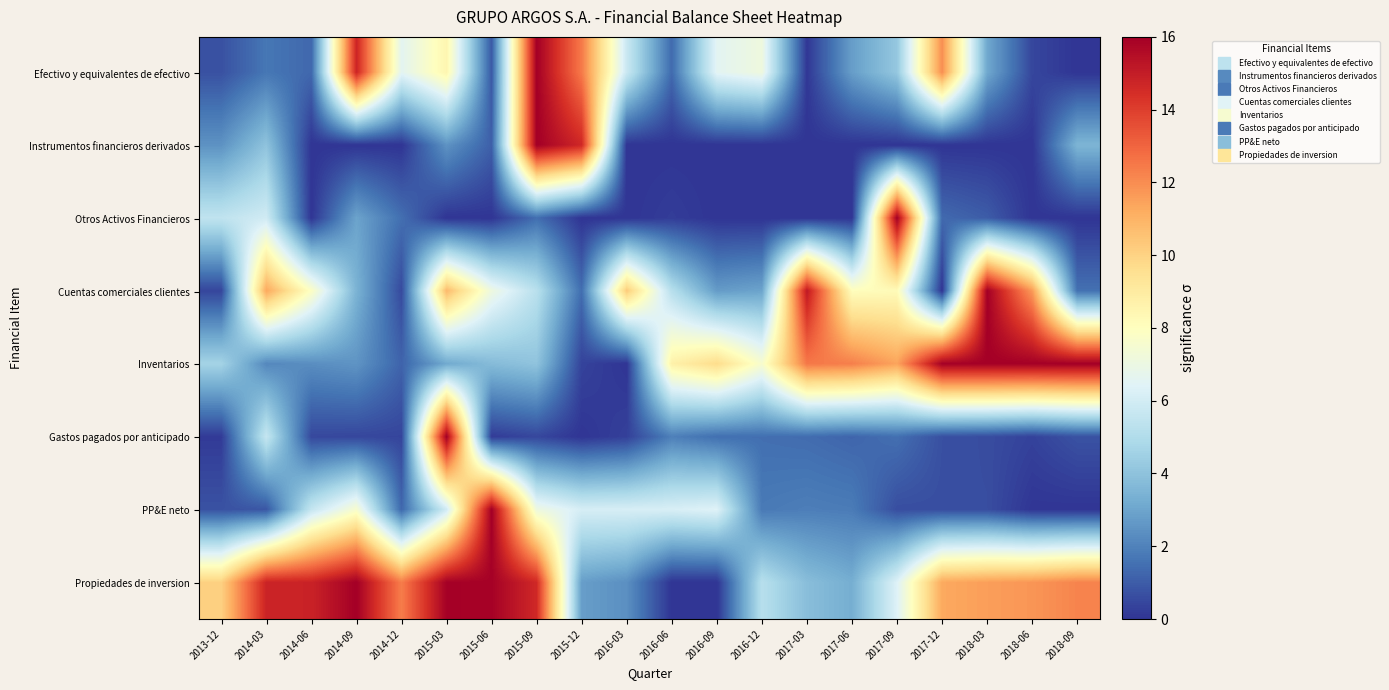

Reading left to right, list all the values displayed in this chart.

Efectivo y equivalentes de efectivo: 2013-12=0.7	2014-03=1.7	2014-06=1.3	2014-09=14.8	2014-12=6.6	2015-03=8.5	2015-06=0.9	2015-09=16.0	2015-12=12.5	2016-03=5.7	2016-06=1.4	2016-09=6.6	2016-12=7.1	2017-03=0.1	2017-06=2.8	2017-09=4.2	2017-12=12.0	2018-03=3.1	2018-06=0.5	2018-09=0.0
Instrumentos financieros derivados: 2013-12=2.5	2014-03=4.0	2014-06=0.0	2014-09=0.0	2014-12=0.0	2015-03=2.5	2015-06=1.1	2015-09=16.0	2015-12=14.7	2016-03=0.0	2016-06=0.0	2016-09=0.0	2016-12=0.0	2017-03=0.0	2017-06=0.0	2017-09=0.0	2017-12=0.0	2018-03=0.0	2018-06=0.0	2018-09=3.5
Otros Activos Financieros: 2013-12=5.5	2014-03=5.9	2014-06=0.0	2014-09=3.0	2014-12=1.5	2015-03=0.0	2015-06=0.0	2015-09=1.5	2015-12=0.0	2016-03=0.0	2016-06=0.2	2016-09=0.0	2016-12=0.0	2017-03=0.0	2017-06=0.0	2017-09=16.0	2017-12=1.3	2018-03=1.0	2018-06=0.0	2018-09=0.0
Cuentas comerciales clientes: 2013-12=0.4	2014-03=11.3	2014-06=7.9	2014-09=3.4	2014-12=0.5	2015-03=10.8	2015-06=7.1	2015-09=5.3	2015-12=1.4	2016-03=10.3	2016-06=5.2	2016-09=2.7	2016-12=3.0	2017-03=15.1	2017-06=8.1	2017-09=8.2	2017-12=0.0	2018-03=16.0	2018-06=11.7	2018-09=1.5
Inventarios: 2013-12=4.6	2014-03=2.2	2014-06=2.3	2014-09=2.5	2014-12=1.2	2015-03=3.1	2015-06=3.7	2015-09=4.0	2015-12=0.4	2016-03=0.0	2016-06=8.7	2016-09=9.7	2016-12=7.6	2017-03=12.5	2017-06=12.3	2017-09=11.4	2017-12=16.0	2018-03=16.0	2018-06=16.0	2018-09=16.0
Gastos pagados por anticipado: 2013-12=0.2	2014-03=5.6	2014-06=0.5	2014-09=0.5	2014-12=0.4	2015-03=16.0	2015-06=0.2	2015-09=0.5	2015-12=0.0	2016-03=0.3	2016-06=1.9	2016-09=1.5	2016-12=1.5	2017-03=1.4	2017-06=1.2	2017-09=1.5	2017-12=0.7	2018-03=0.6	2018-06=0.3	2018-09=0.7
PP&E neto: 2013-12=0.7	2014-03=0.9	2014-06=5.6	2014-09=7.6	2014-12=1.3	2015-03=6.0	2015-06=16.0	2015-09=7.1	2015-12=6.1	2016-03=6.2	2016-06=6.2	2016-09=6.4	2016-12=1.8	2017-03=1.9	2017-06=1.8	2017-09=0.6	2017-12=0.6	2018-03=0.6	2018-06=0.0	2018-09=0.0
Propiedades de inversion: 2013-12=10.1	2014-03=14.8	2014-06=14.8	2014-09=16.0	2014-12=12.4	2015-03=16.0	2015-06=15.9	2015-09=14.6	2015-12=2.8	2016-03=2.4	2016-06=0.0	2016-09=0.0	2016-12=5.2	2017-03=3.8	2017-06=3.3	2017-09=6.4	2017-12=11.3	2018-03=11.6	2018-06=11.8	2018-09=12.2